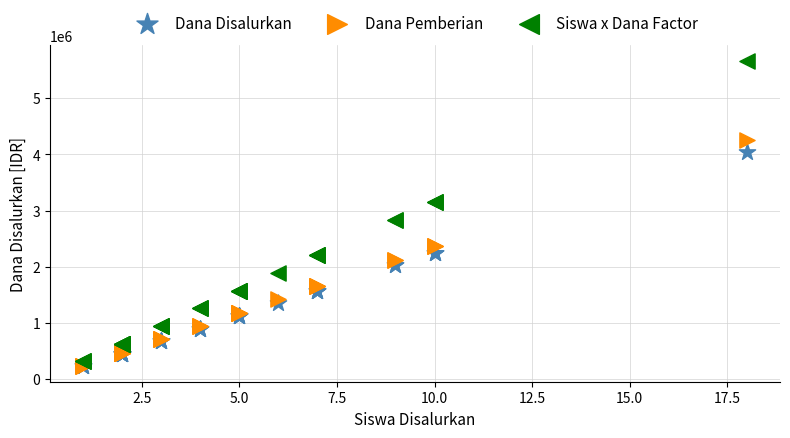

Which series has the widest spread of Y values?

Siswa x Dana Factor